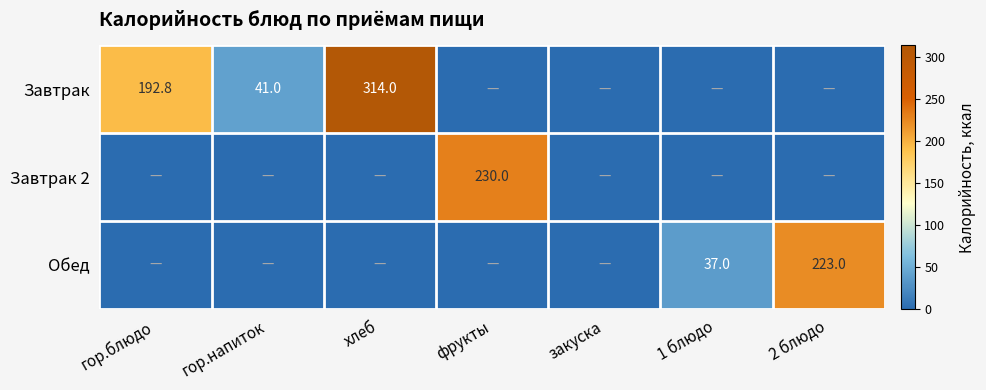

The Завтрак 2 series shows 230.0 at фрукты. True or false?

True